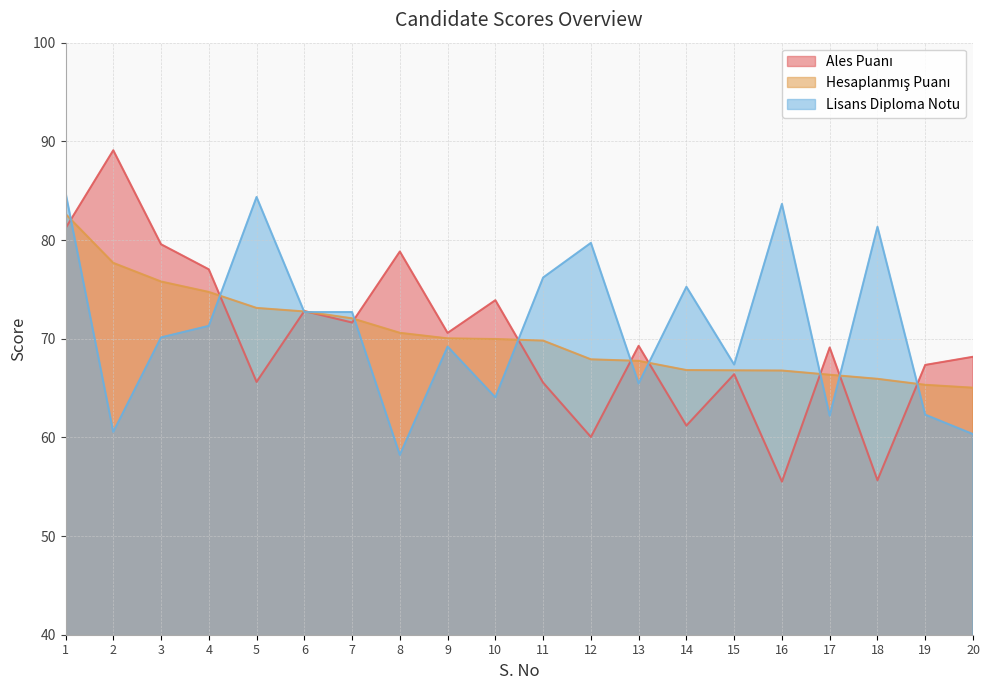

Between which two adjacent categories do Ales Puanı and Hesaplanmış Puanı first intersect?

1 and 2